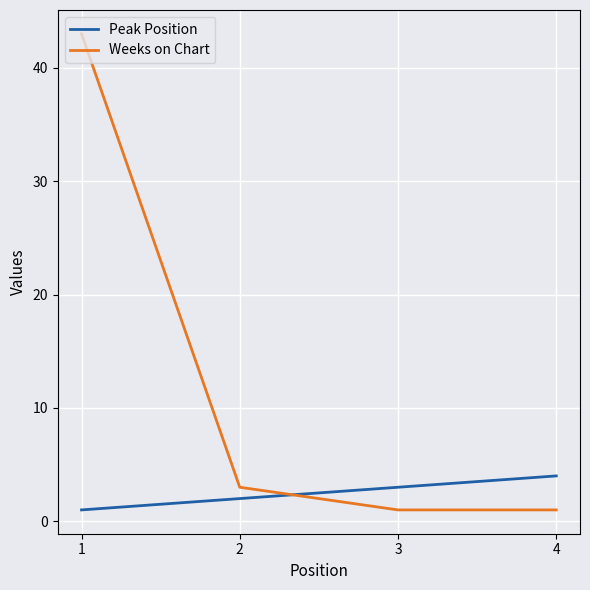

True or false: Weeks on Chart has more than 0 interior local peaks.

False